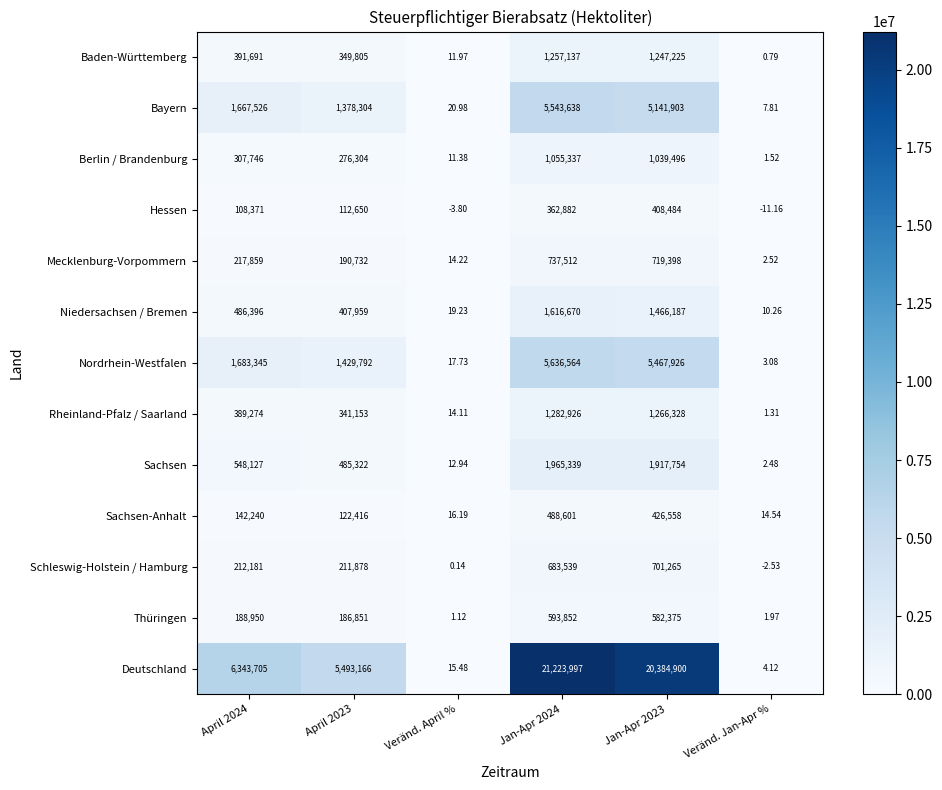

Rank the series by their maximum value, from highest to lowest.

Deutschland, Nordrhein-Westfalen, Bayern, Sachsen, Niedersachsen / Bremen, Rheinland-Pfalz / Saarland, Baden-Württemberg, Berlin / Brandenburg, Mecklenburg-Vorpommern, Schleswig-Holstein / Hamburg, Thüringen, Sachsen-Anhalt, Hessen